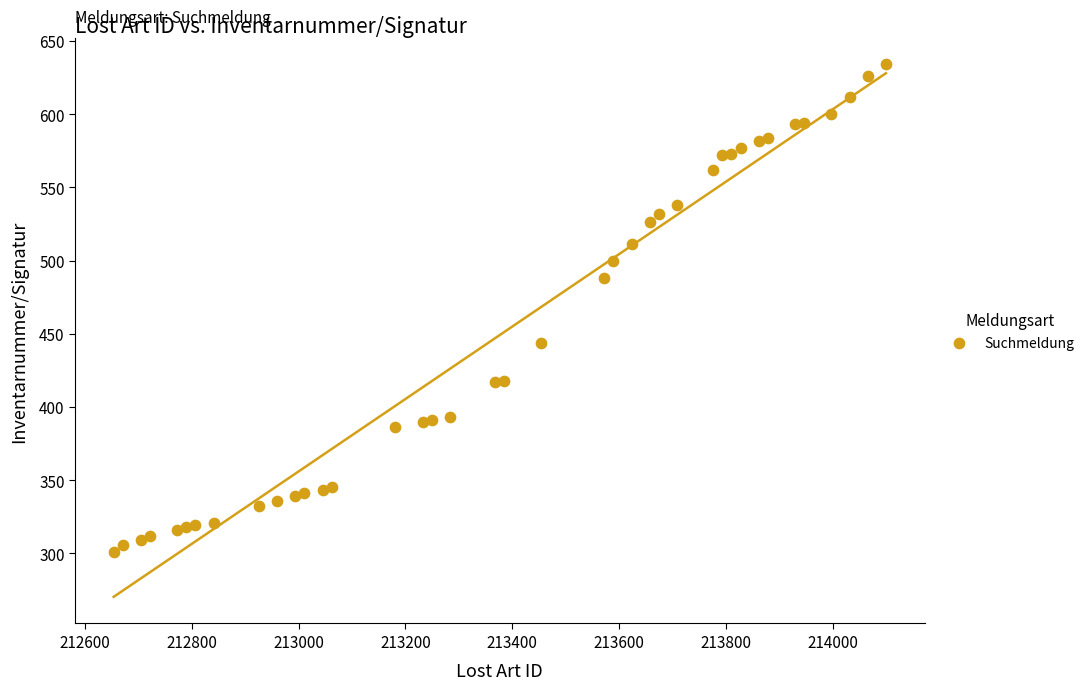

What is the range of X values (max minus min)?

1445